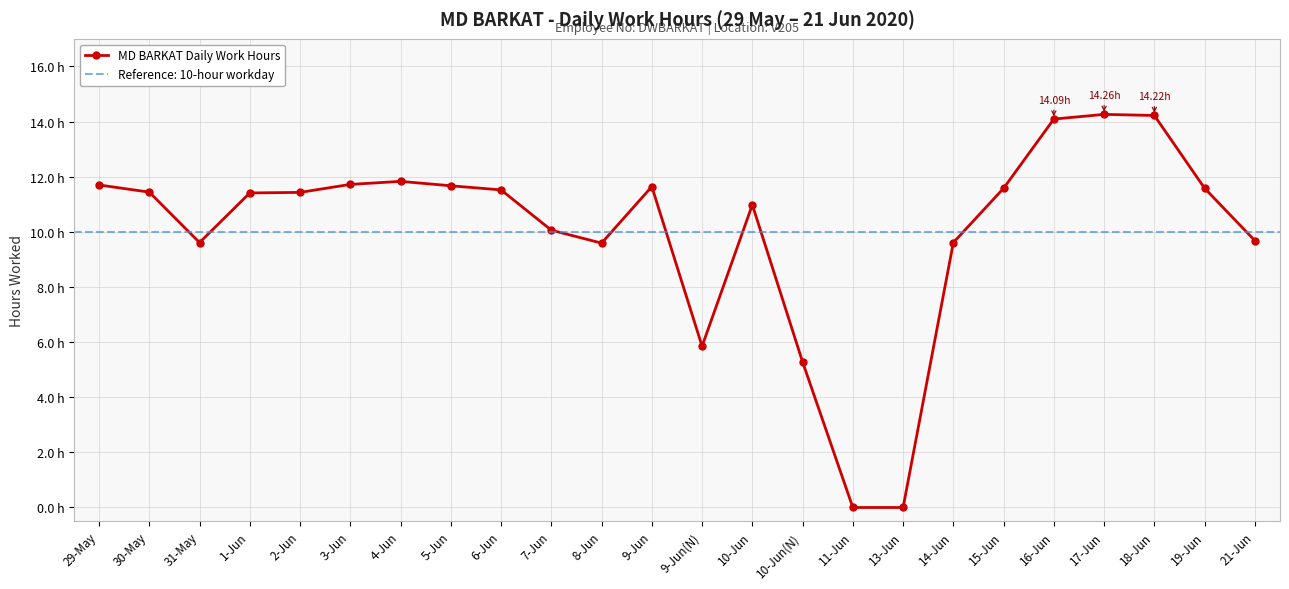

How many points are higher than both their immediate neighbors (excluding endpoints)?

4